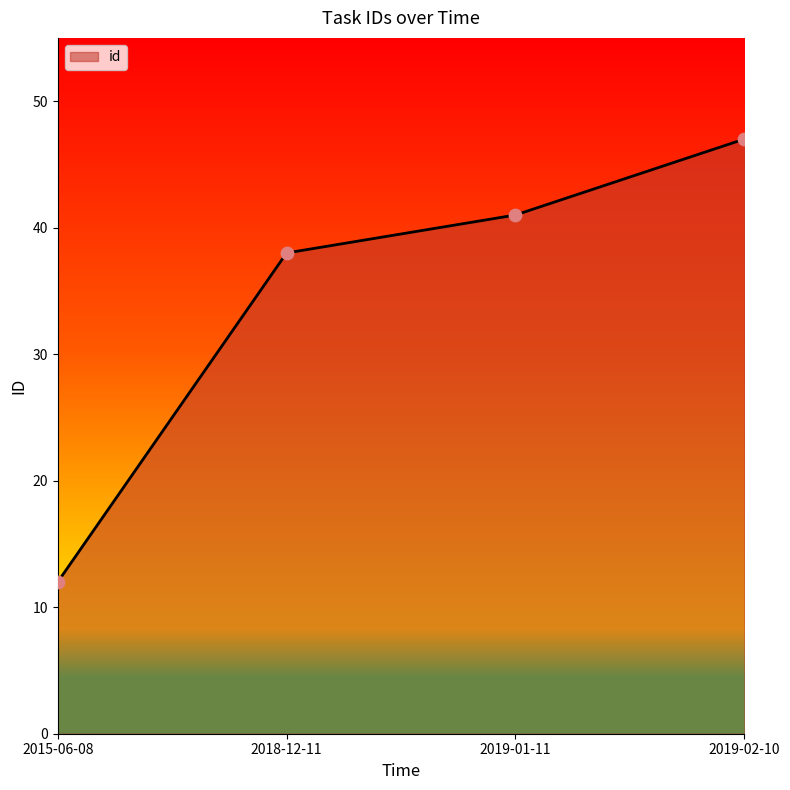

What is the change in value from 2015-06-08 to 2019-01-11?

+29